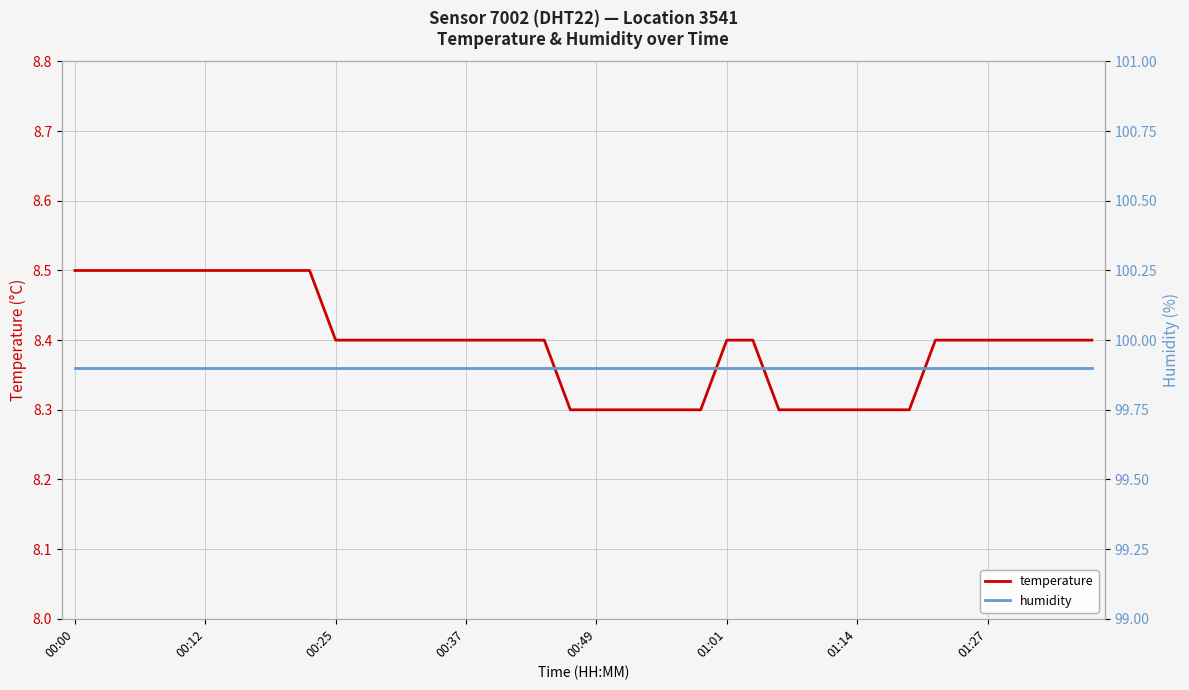

At how many categories does at least one series exceed 43?

40